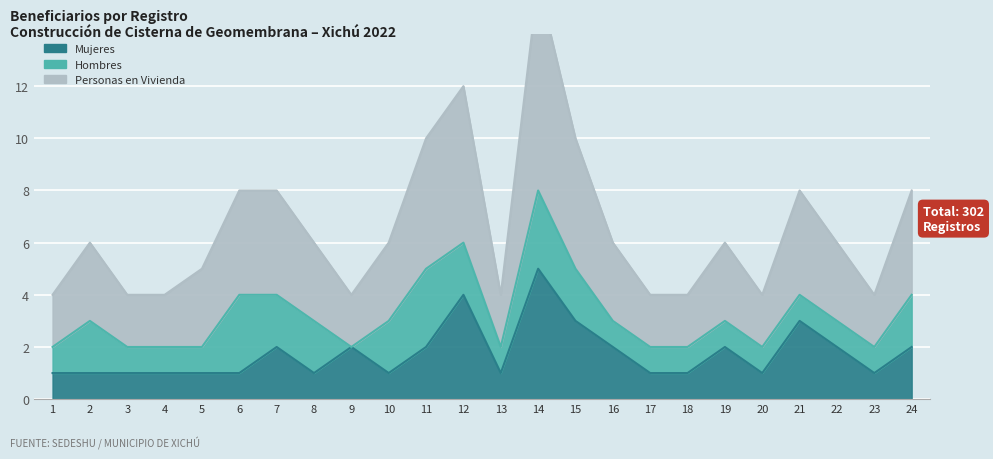

Which has a higher value, 9 or 22?

9